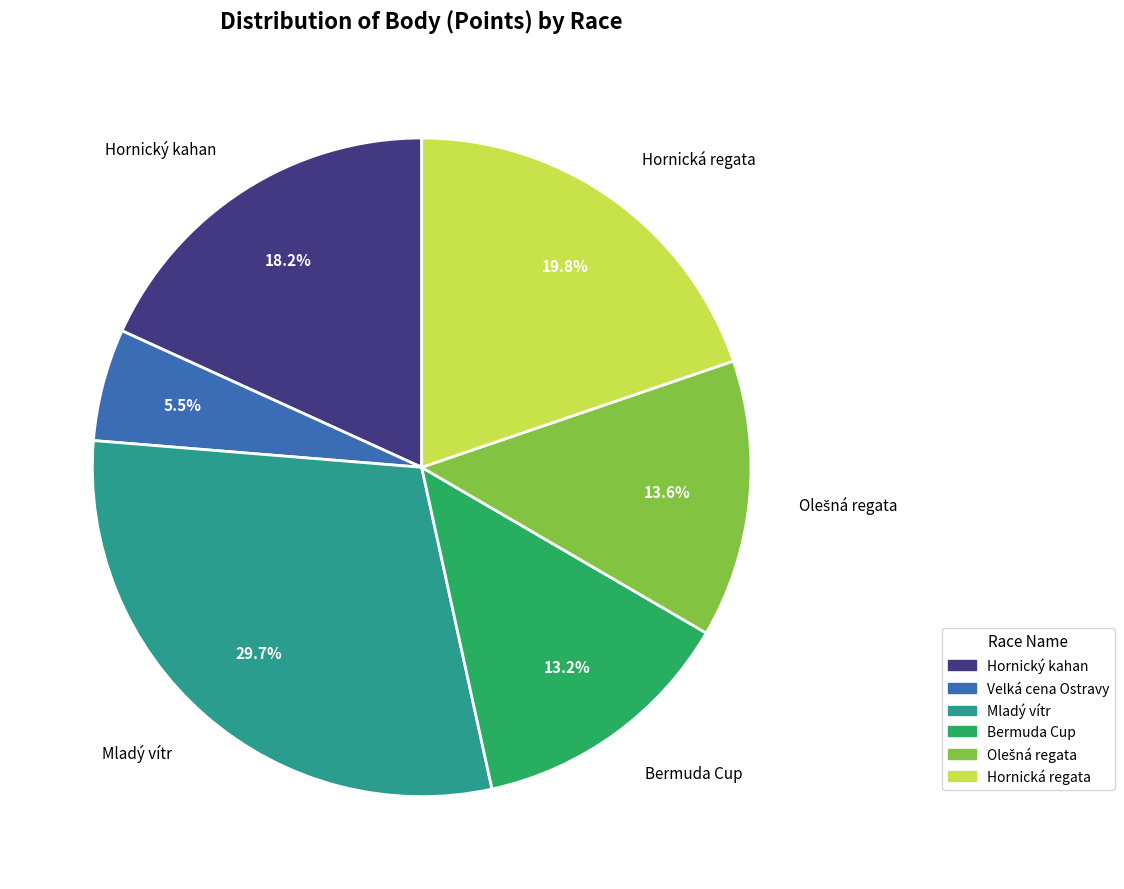

Does Hornický kahan represent more than half of the total?

No